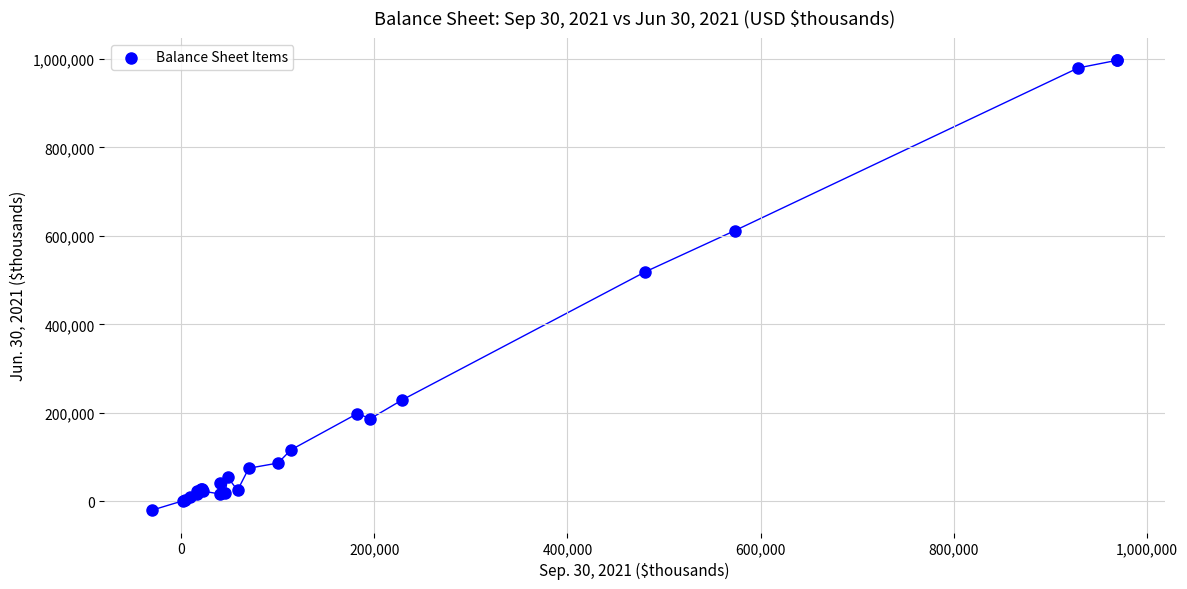

What Y value in the scatter plot is closest to 488497?

518866